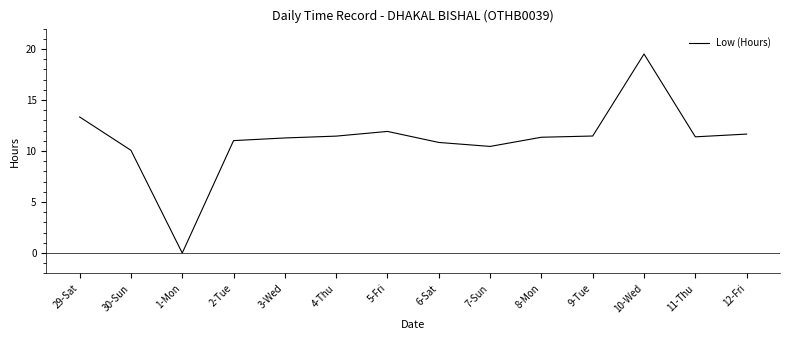

At which label does the data first exceed 11?

29-Sat